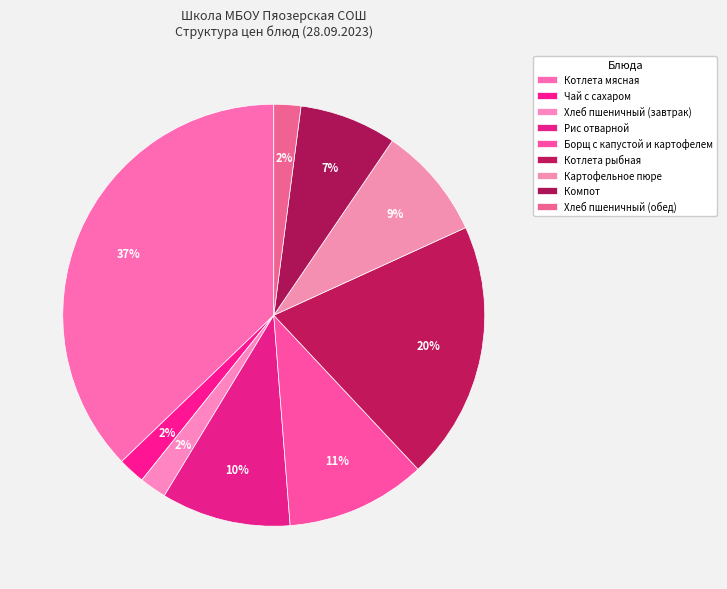

Rank the categories by value from lowest to highest.

Чай с сахаром, Хлеб пшеничный (завтрак), Хлеб пшеничный (обед), Компот, Картофельное пюре, Рис отварной, Борщ с капустой и картофелем, Котлета рыбная, Котлета мясная